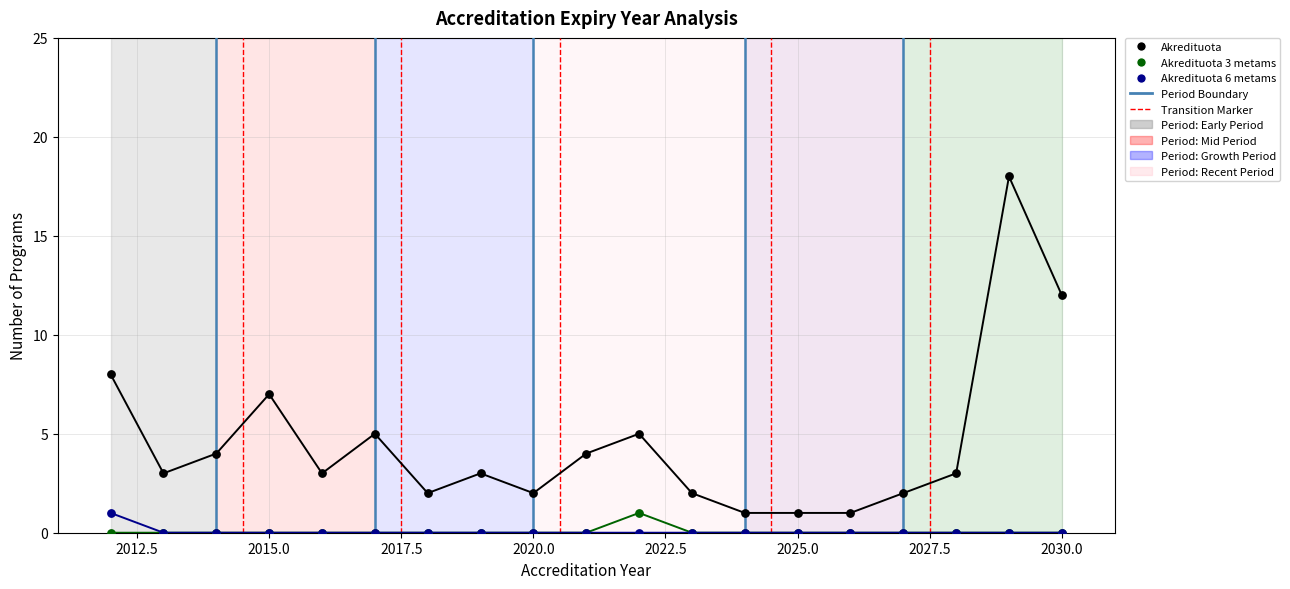

Which series has the widest spread of Y values?

Akredituota